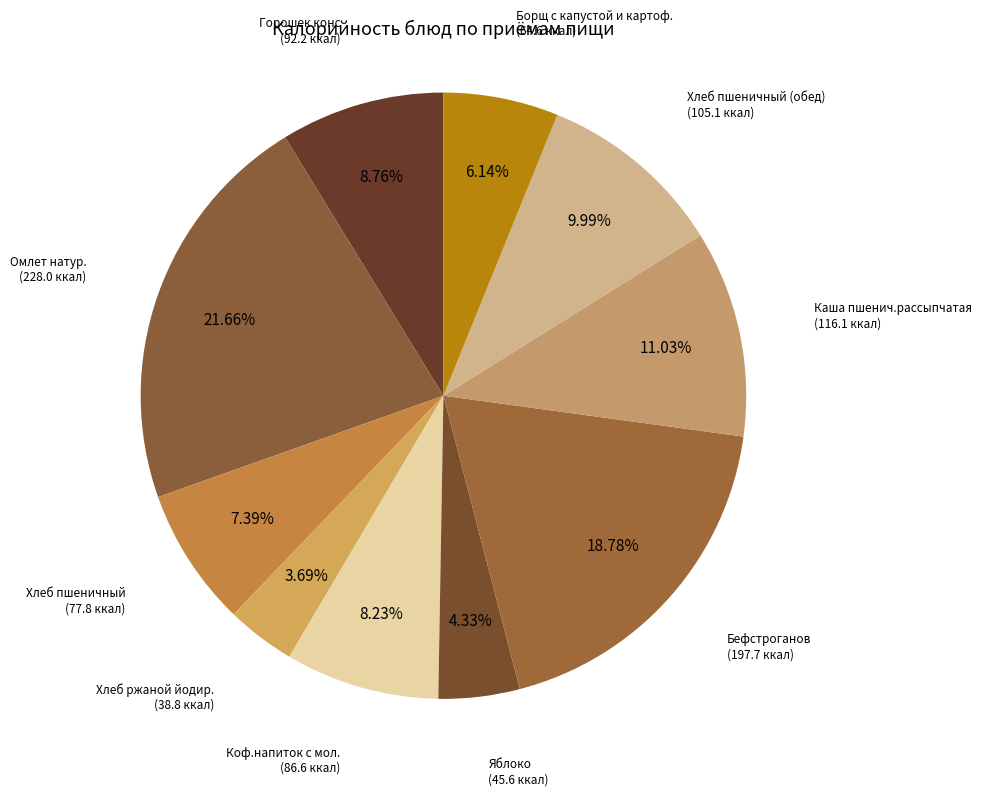

How many segments does this pie chart have?

10